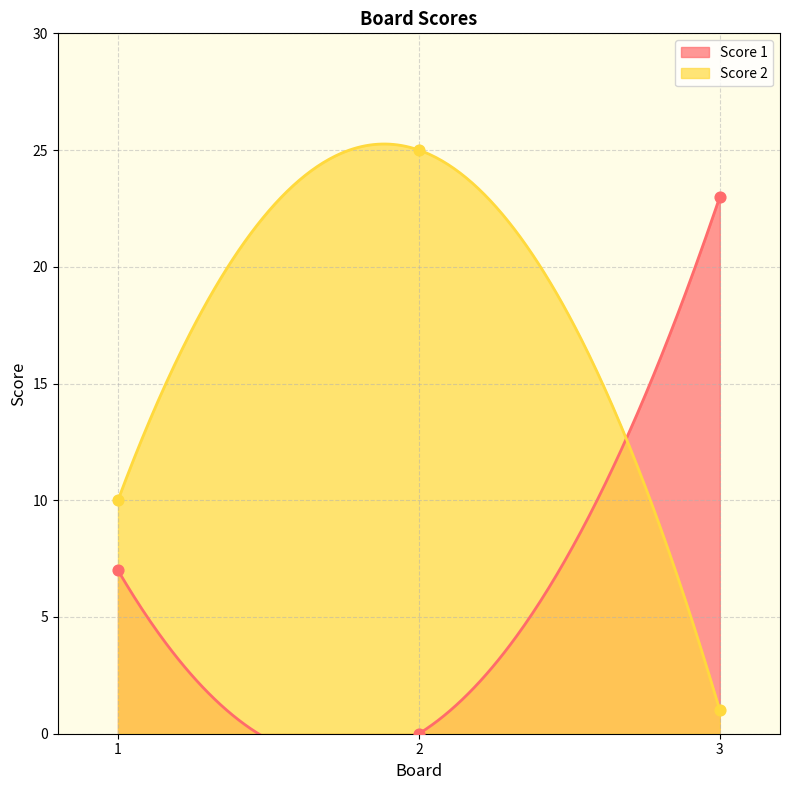

Is the value of Score 1 at 3 greater than the value of Score 2 at 3?

Yes